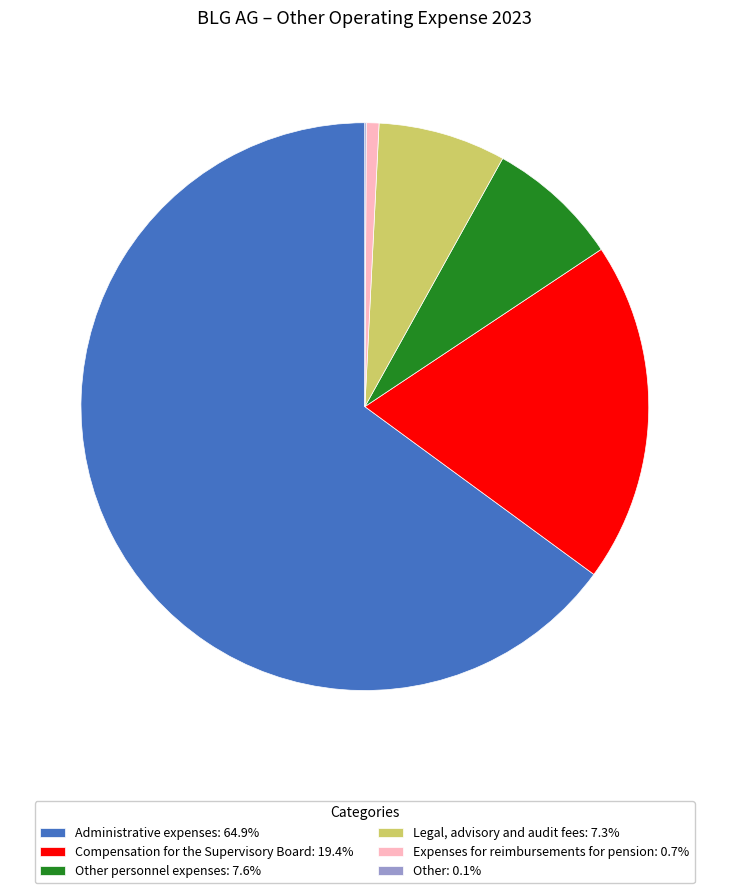

Is Administrative expenses: 64.9% the majority of the pie?

Yes